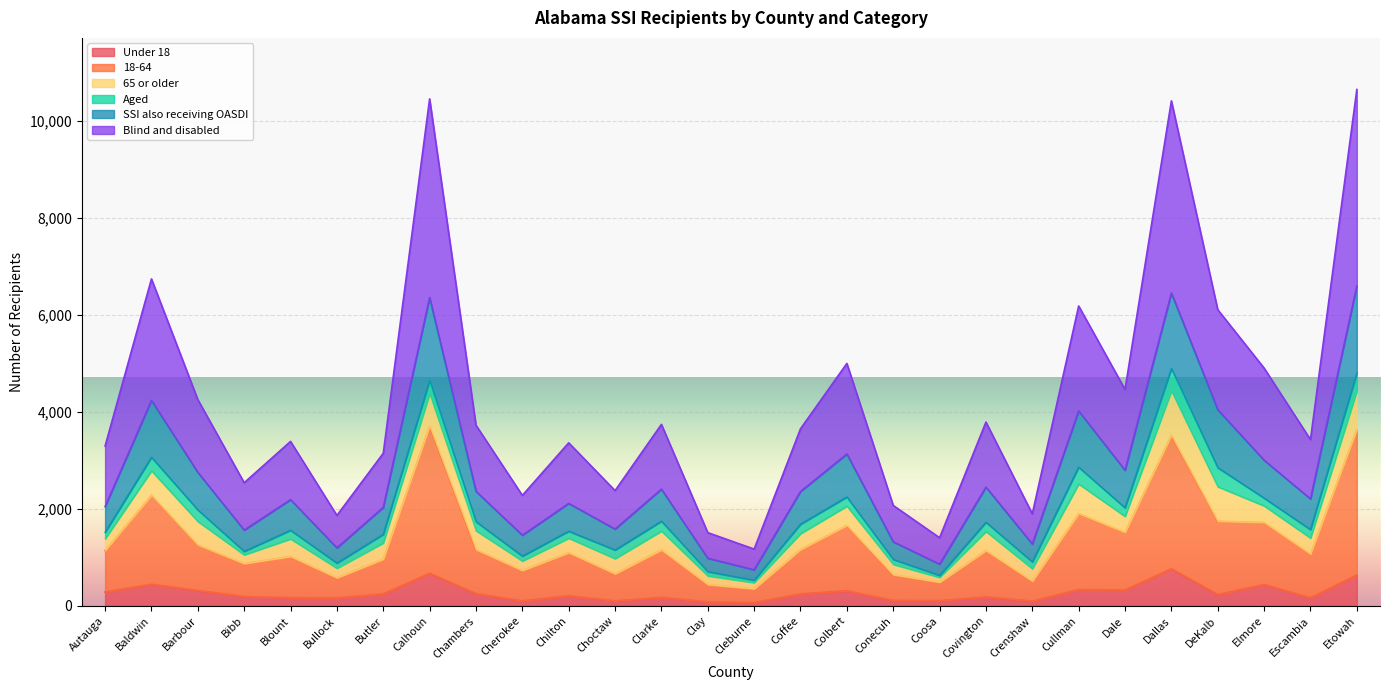

What is the difference between the maximum and minimum values in the Blind and disabled series?

3947